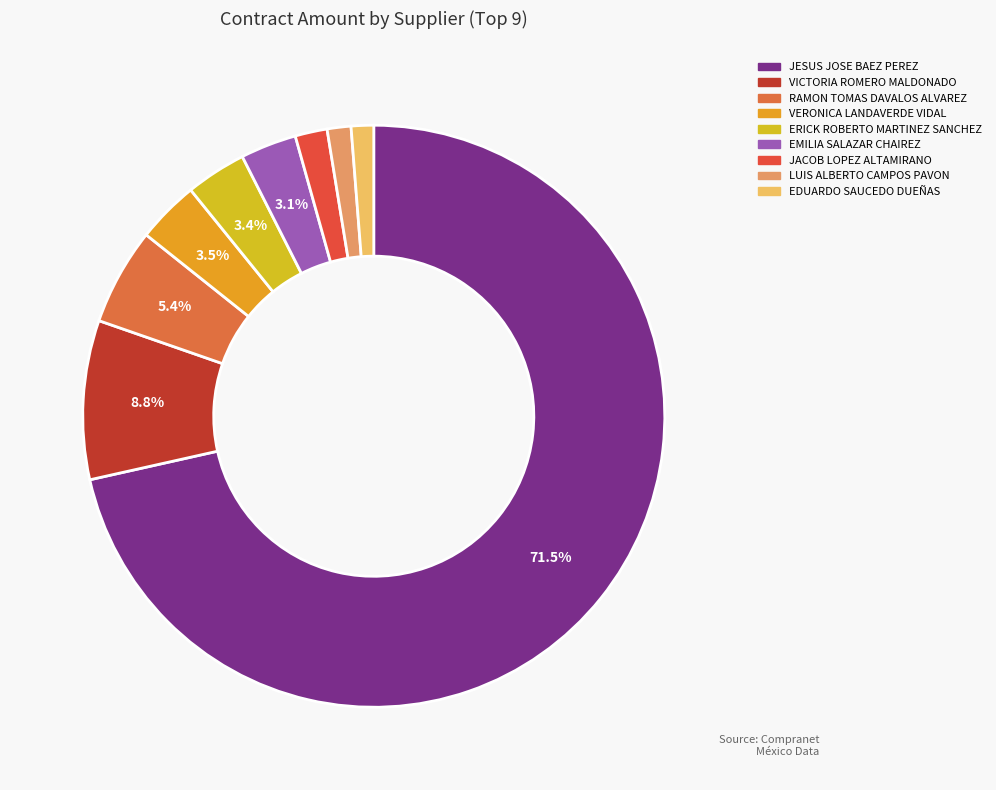

True or false: RAMON TOMAS DAVALOS ALVAREZ accounts for 5% of the total.

True